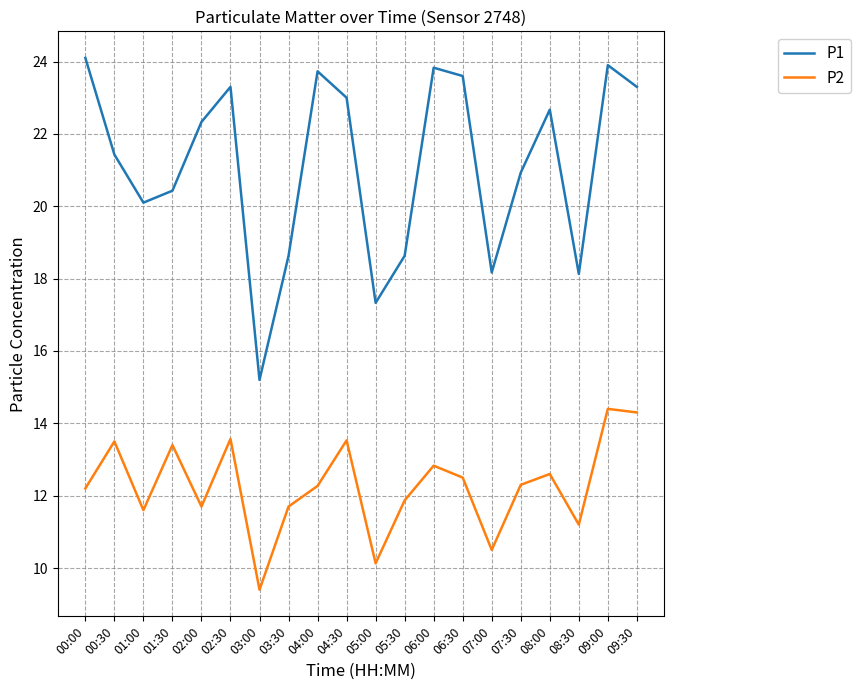

Rank the series at 00:30 from lowest to highest value.

P2, P1